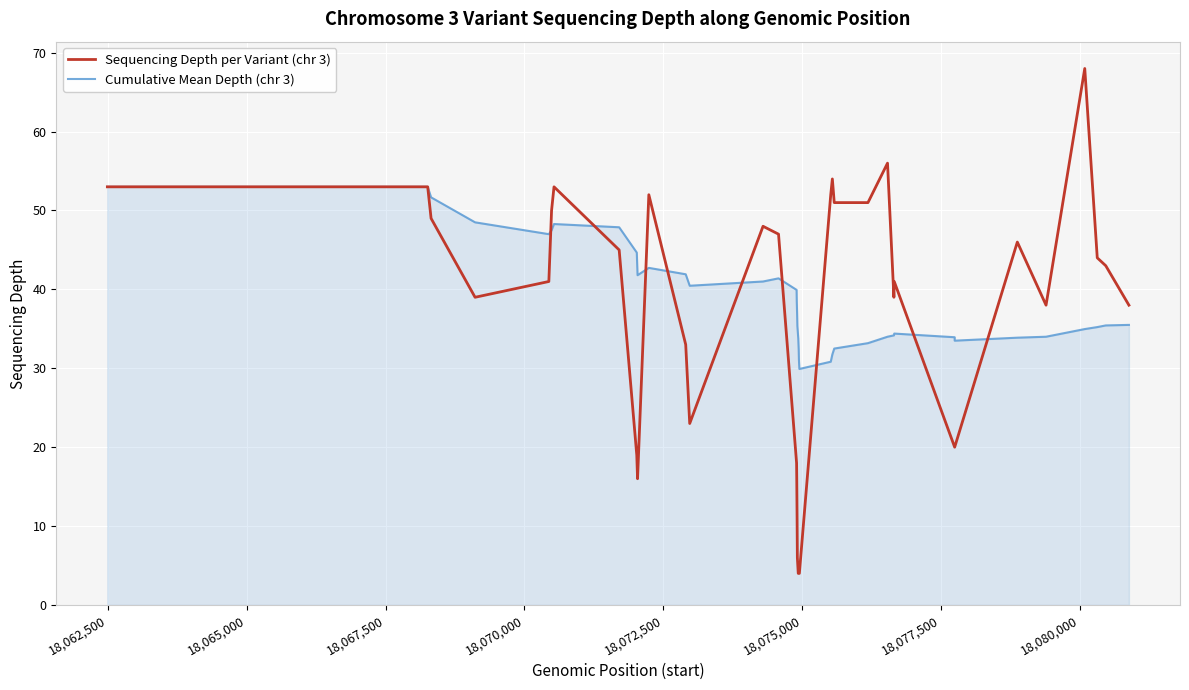

What is the value of the Cumulative Mean Depth (chr 3) point at the 33rd from the left?

33.9